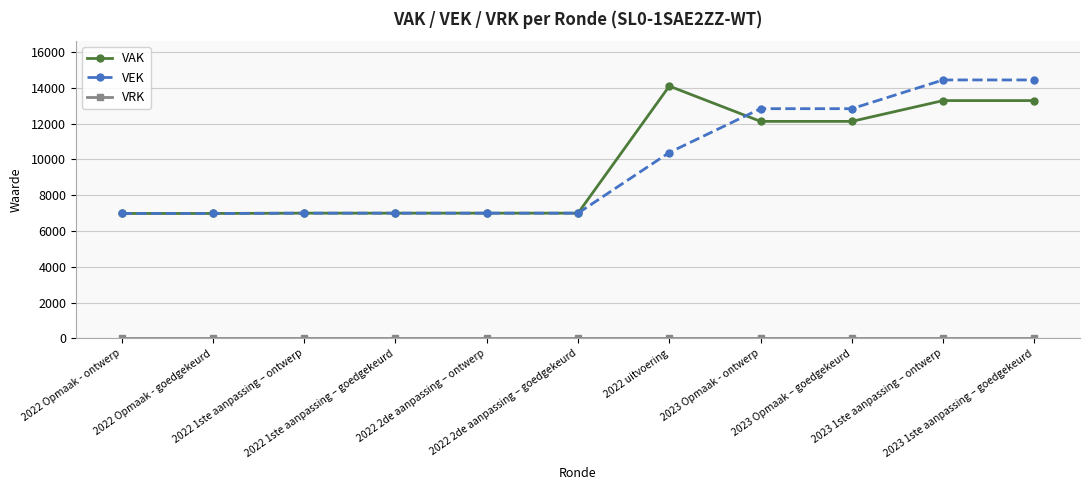

At how many categories does at least one series exceed 8546?

5